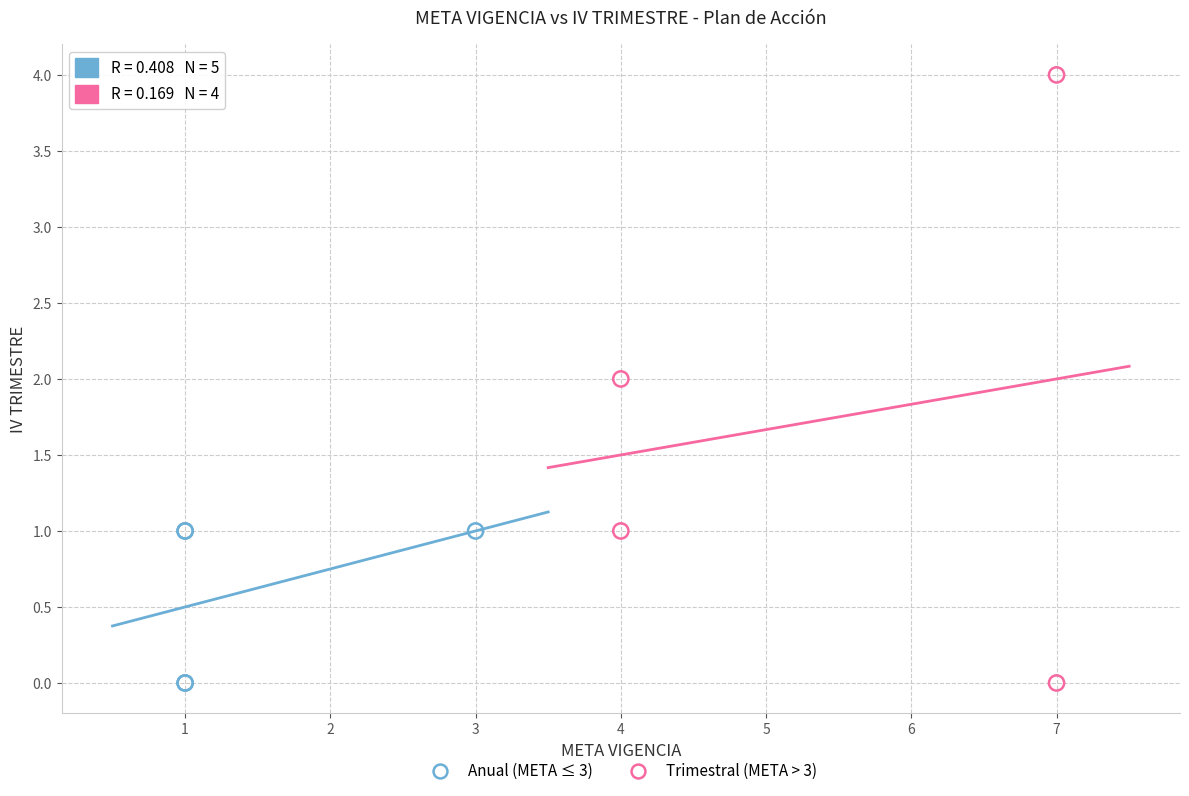

Which series has the largest Y range (max minus min)?

Trimestral (META > 3)